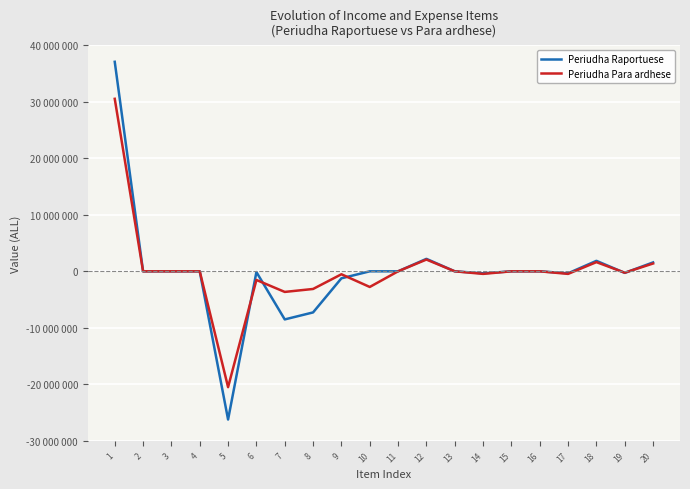

What are all the series names shown in the legend?

Periudha Raportuese, Periudha Para ardhese